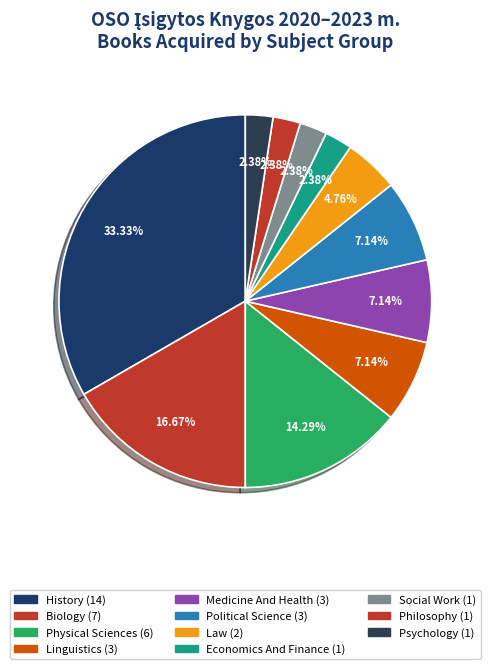

How many slices are in this pie chart?

11